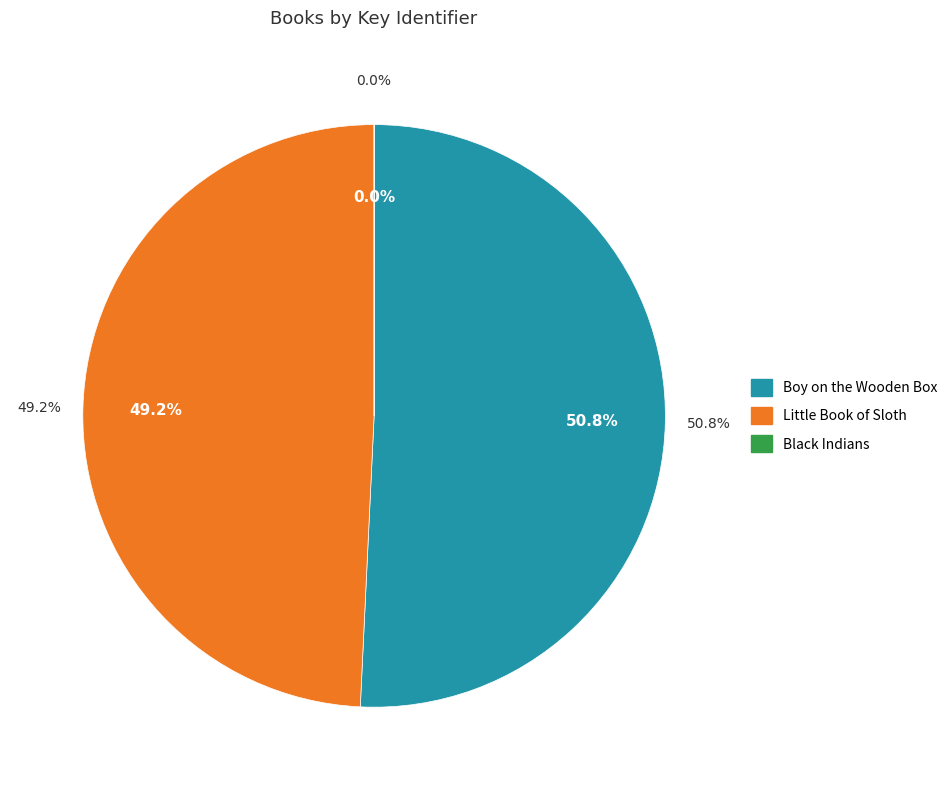

Which category has the biggest portion of the pie?

Boy on the Wooden Box